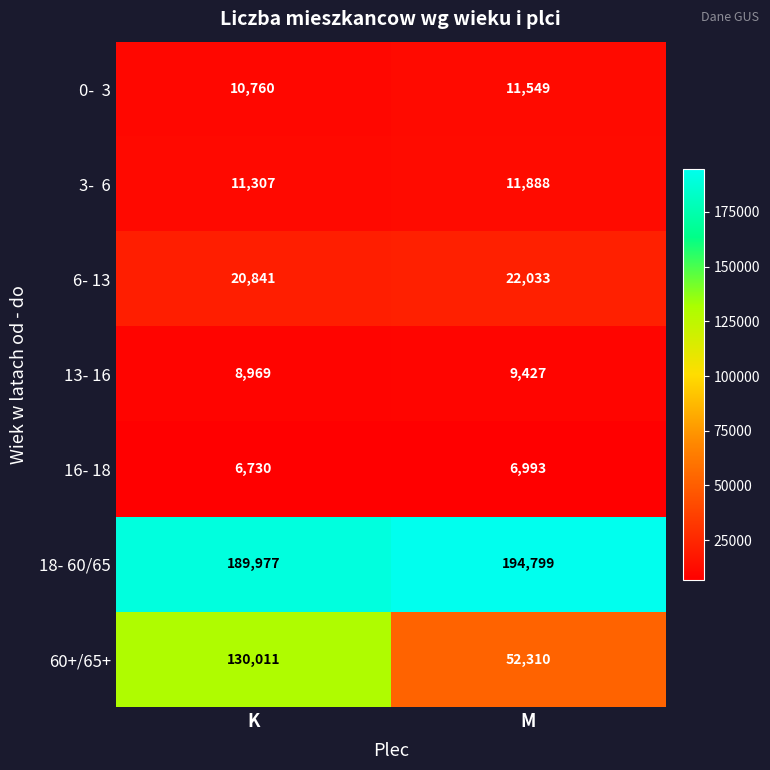

True or false: 6- 13 has a value of 22033 at M.

True